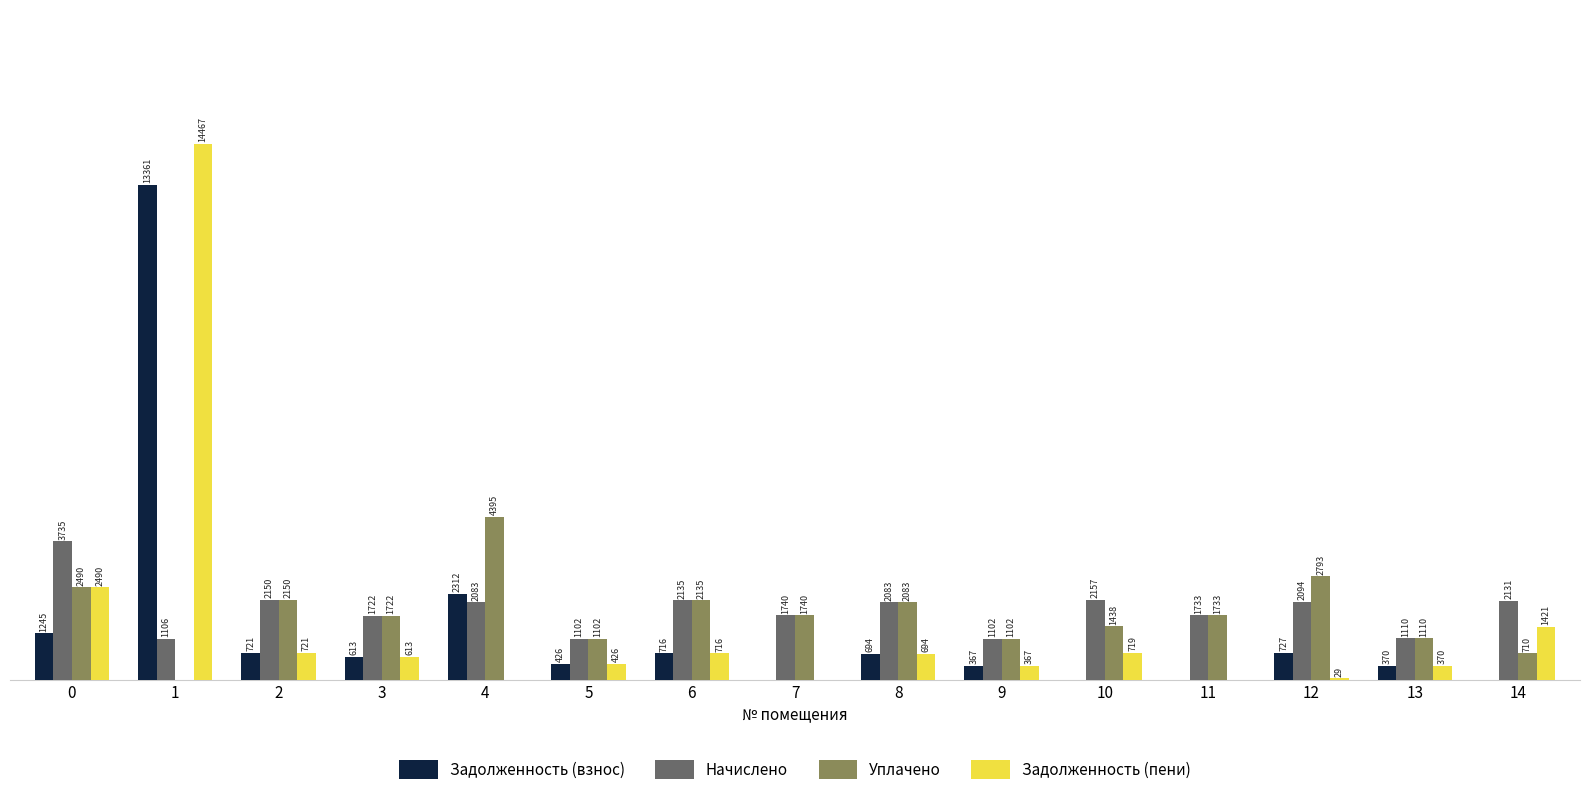

Is the value of Начислено at 10 greater than the value of Уплачено at 14?

Yes